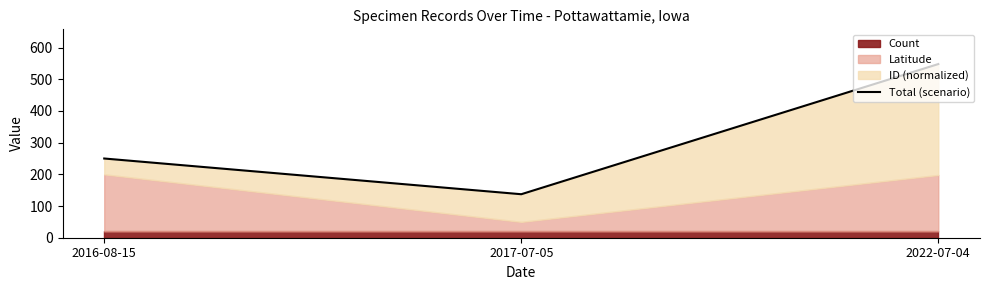

Which category has the lowest value across all series?

2017-07-05